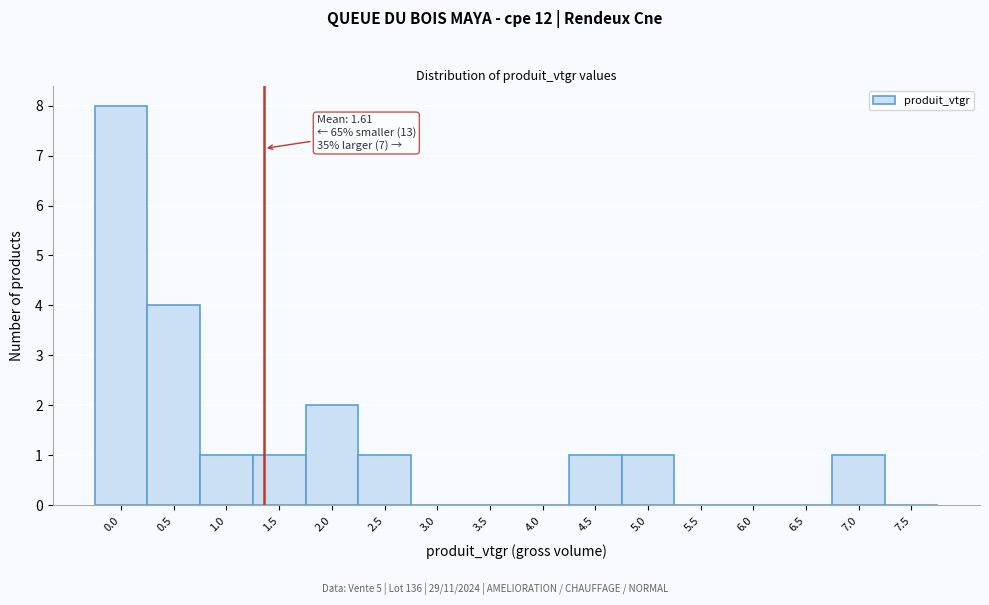

Reading left to right, what are all the values shown in this chart?

0.0=8	0.5=4	1.0=1	1.5=1	2.0=2	2.5=1	3.0=0	3.5=0	4.0=0	4.5=1	5.0=1	5.5=0	6.0=0	6.5=0	7.0=1	7.5=0